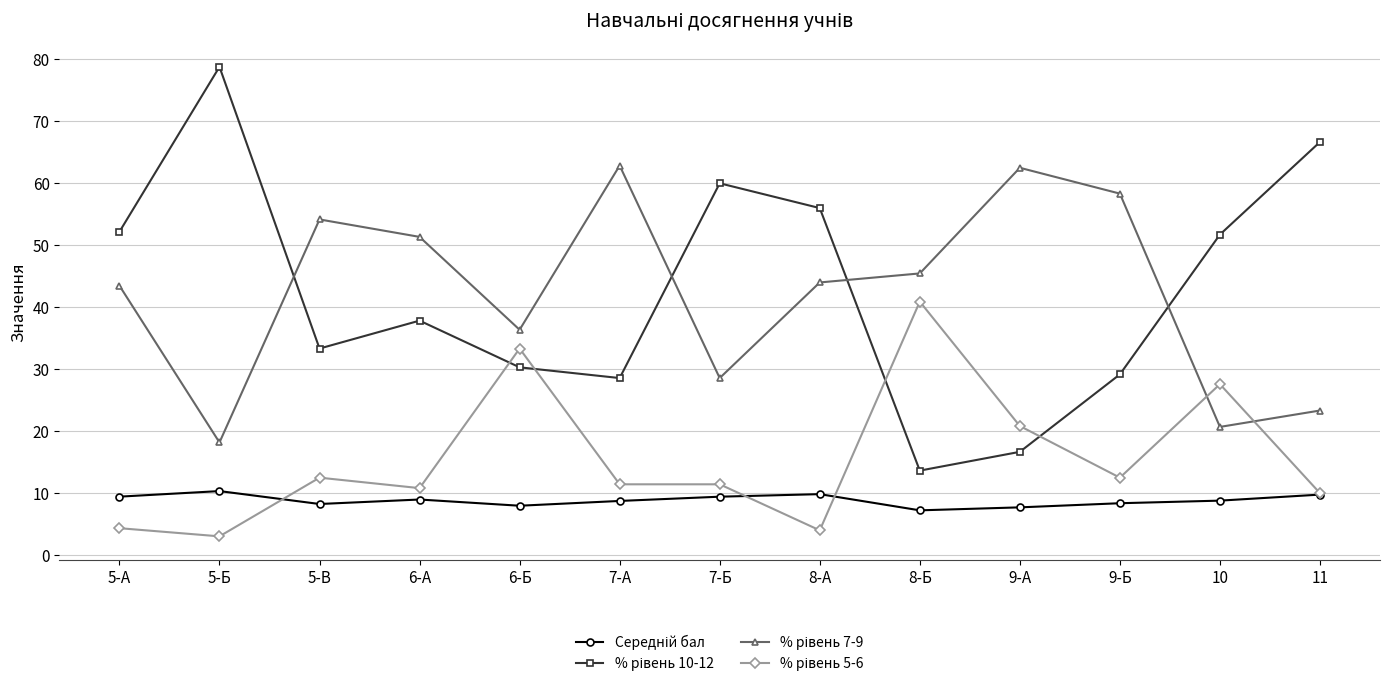

Which label corresponds to the largest value in the chart?

5-Б